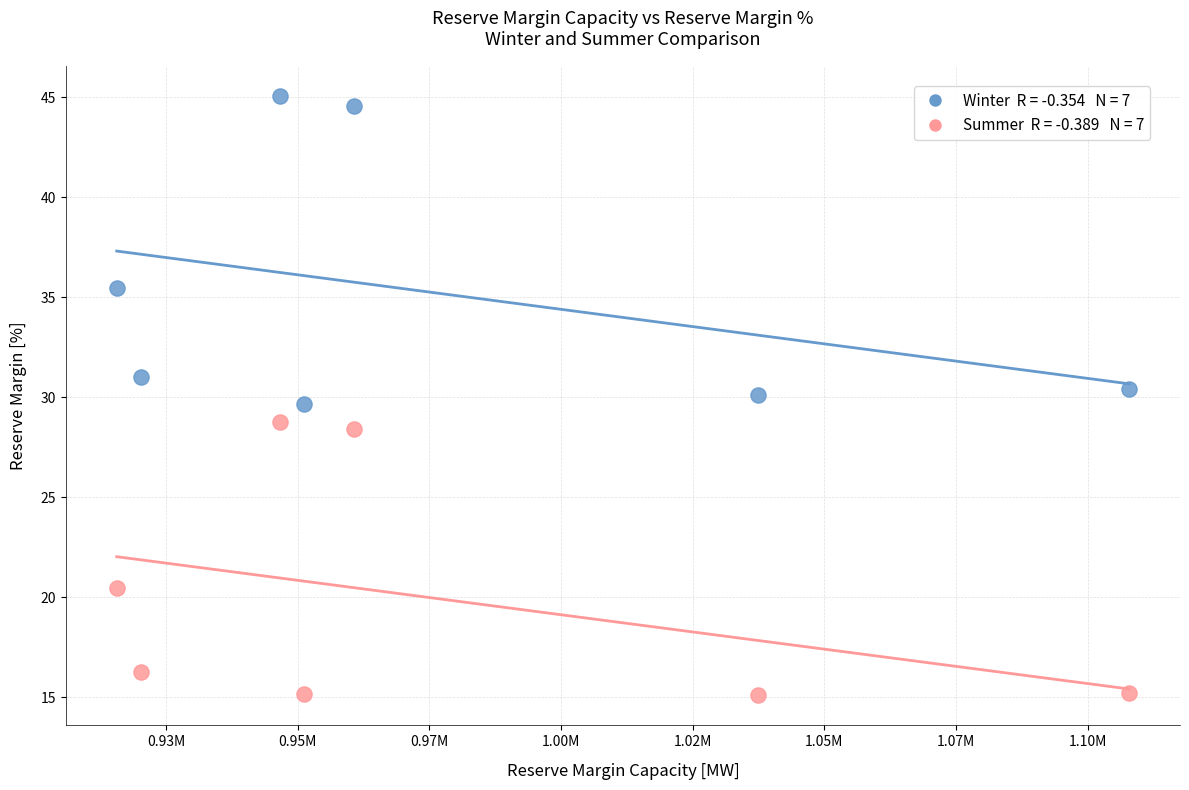

Across all data points, what is the range of X values (max minus min)?

192293.1